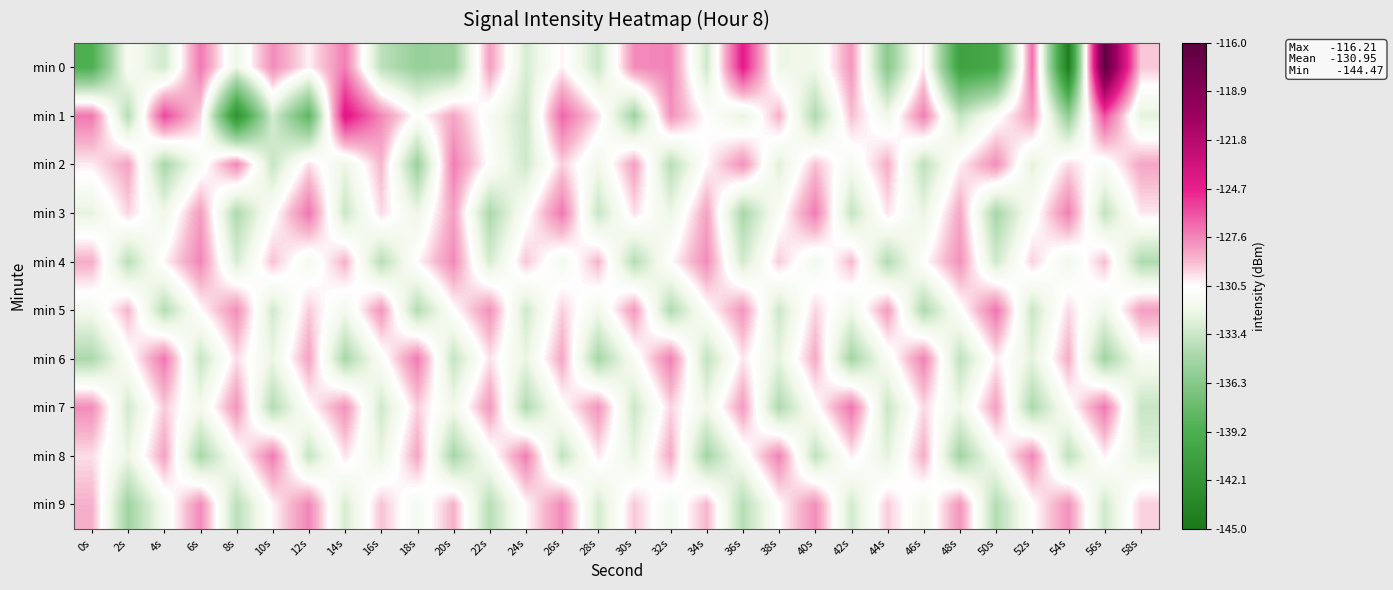

Which label corresponds to the largest value in the chart?

56s